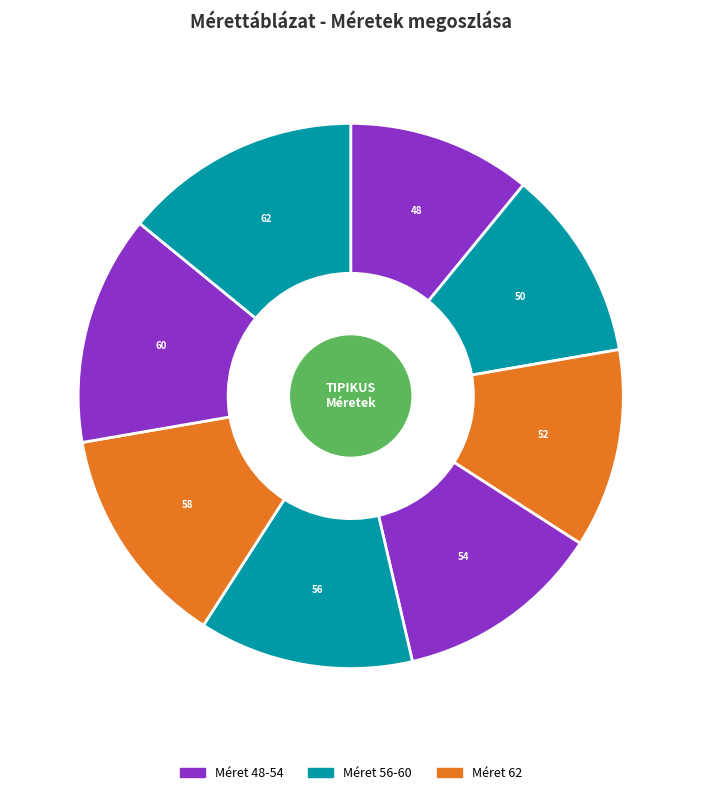

What is the total percentage of 52 and 62?

25.9%